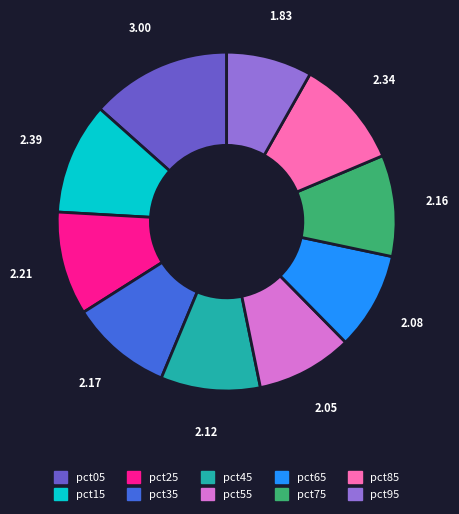

Which has a higher value, pct95 or pct85?

pct85